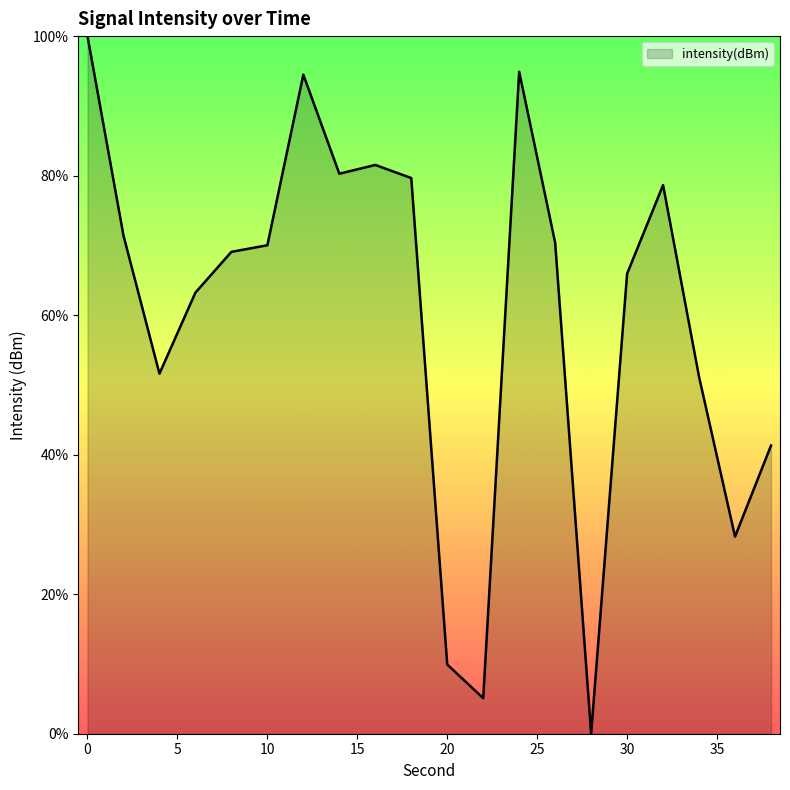

What is the difference between the maximum and minimum values?

100.0